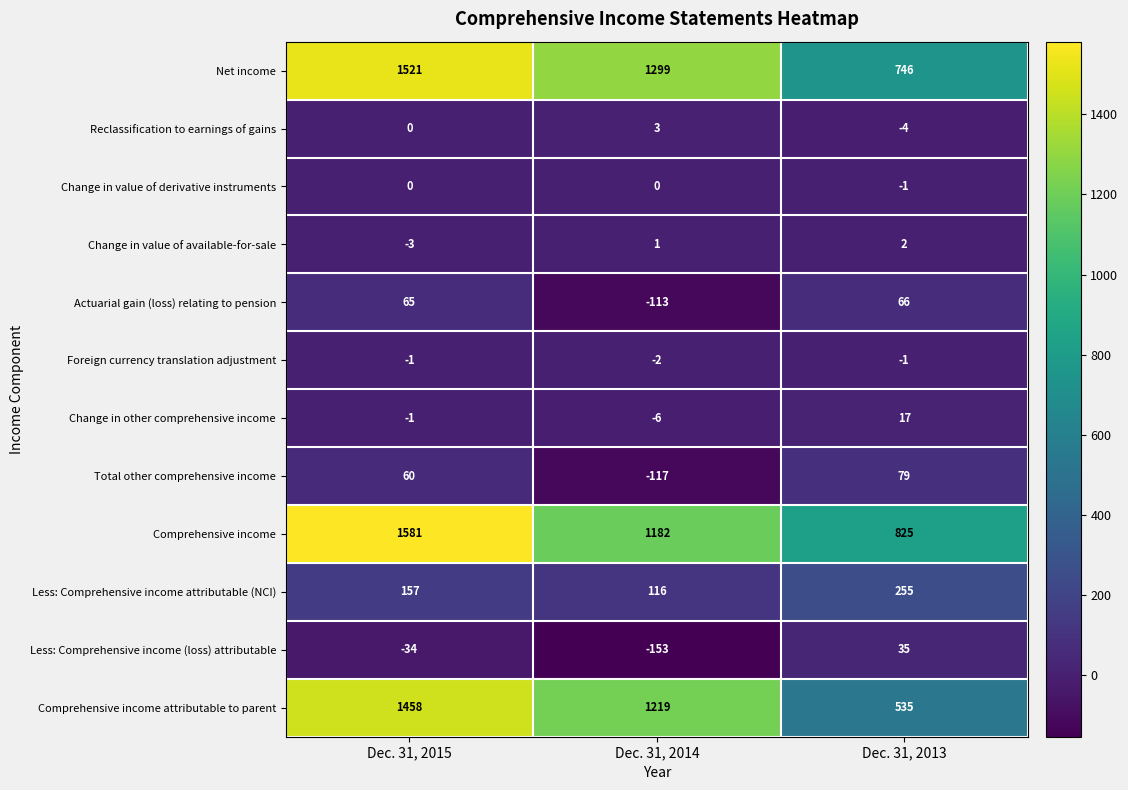

Which series has the largest total across all categories?

Comprehensive income